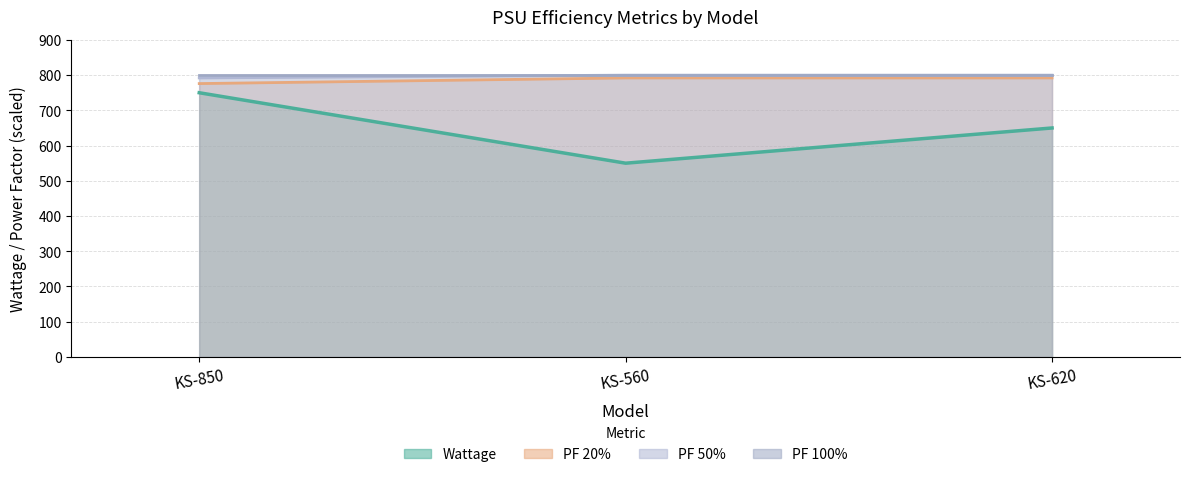

What is the label of the 2nd point from the right?

KS-560